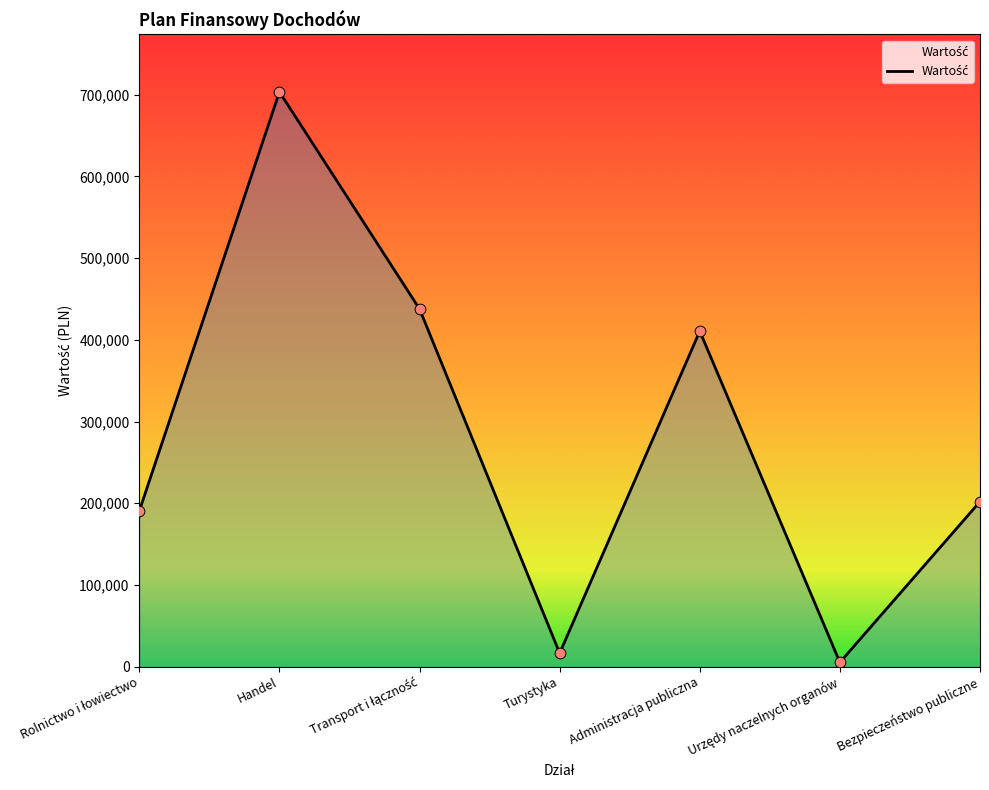

What is the change in value from Transport i łączność to Bezpieczeństwo publiczne?

-235787